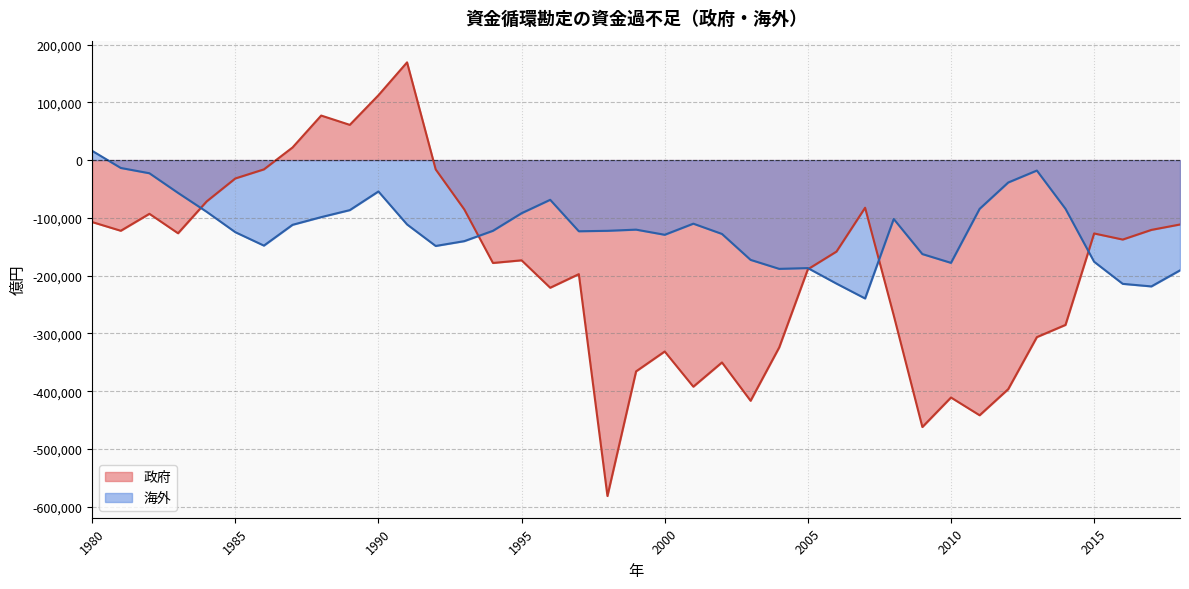

List the labels in order of 政府 value, largest first.

1991, 1990, 1988, 1989, 1987, 1986, 1992, 1985, 1984, 2007, 1993, 1982, 1980, 2018, 2017, 1981, 1983, 2015, 2016, 2006, 1995, 1994, 2005, 1997, 1996, 2008, 2014, 2013, 2004, 2000, 2002, 1999, 2001, 2012, 2010, 2003, 2011, 2009, 1998